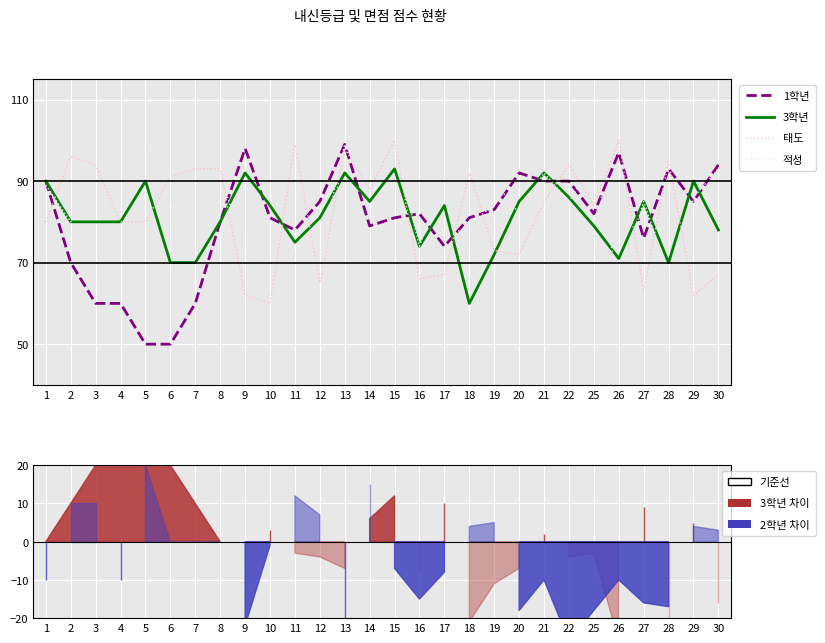

True or false: 적성 and 1학년 intersect in this chart.

True